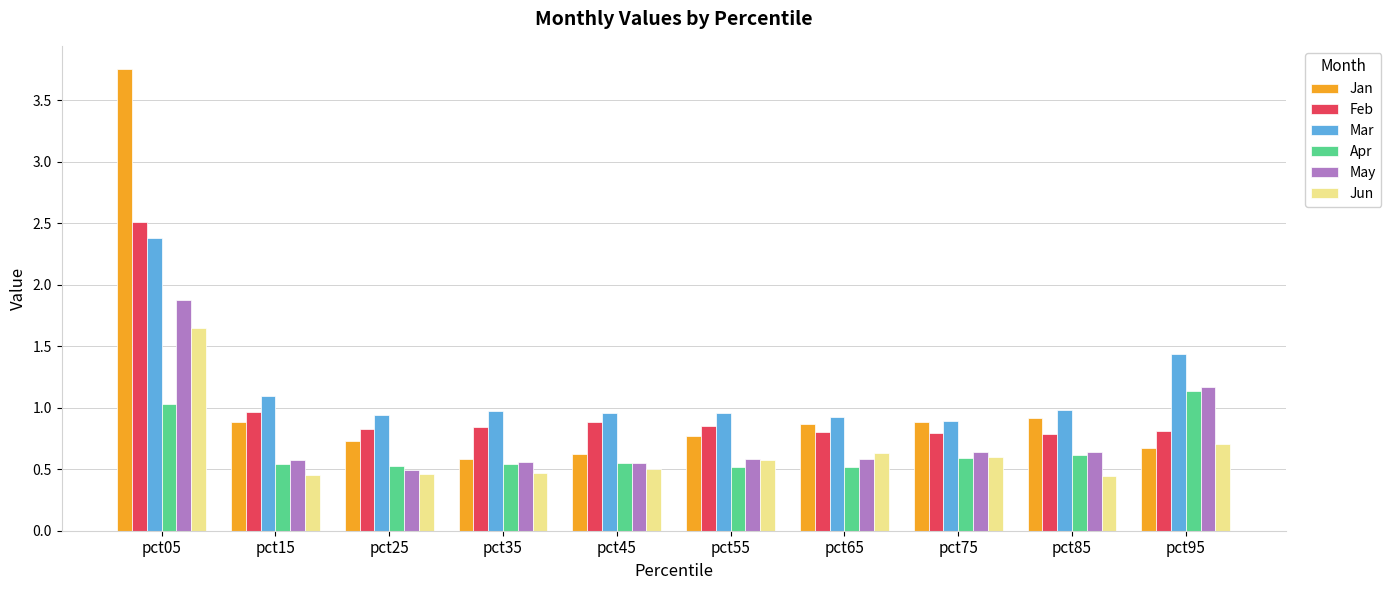

Which series has the largest total across all categories?

Mar